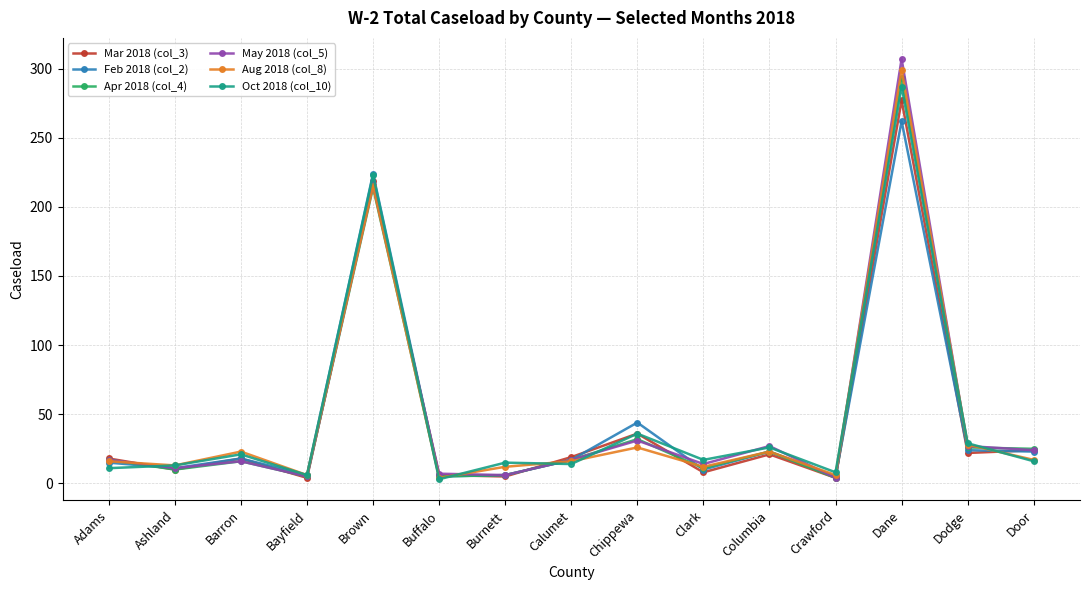

Is it true that Oct 2018 (col_10) equals 36 at Chippewa?

True